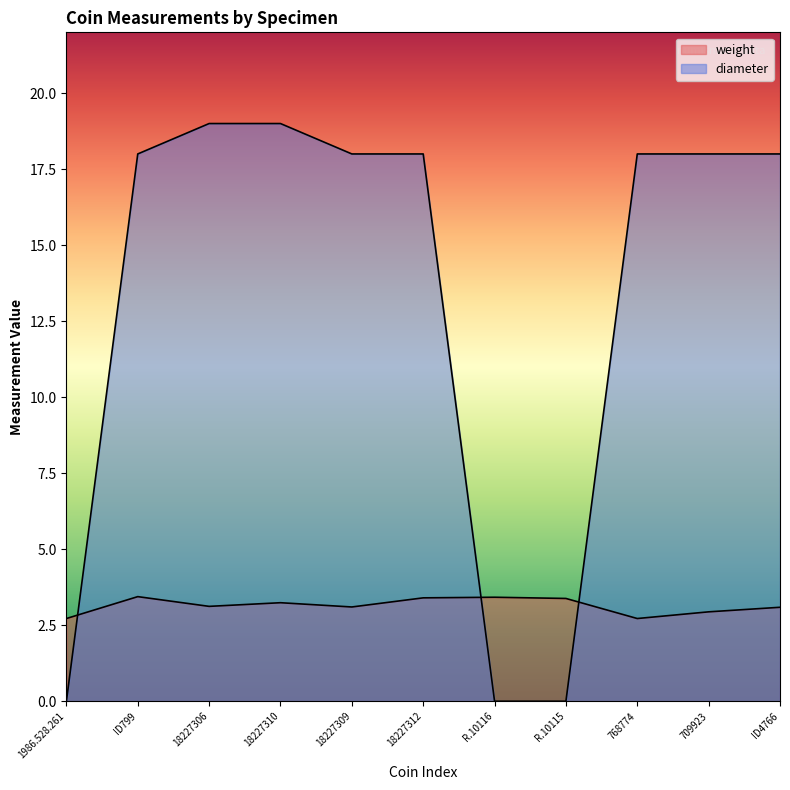

What is the difference between the maximum and second lowest values in the weight series?

0.7